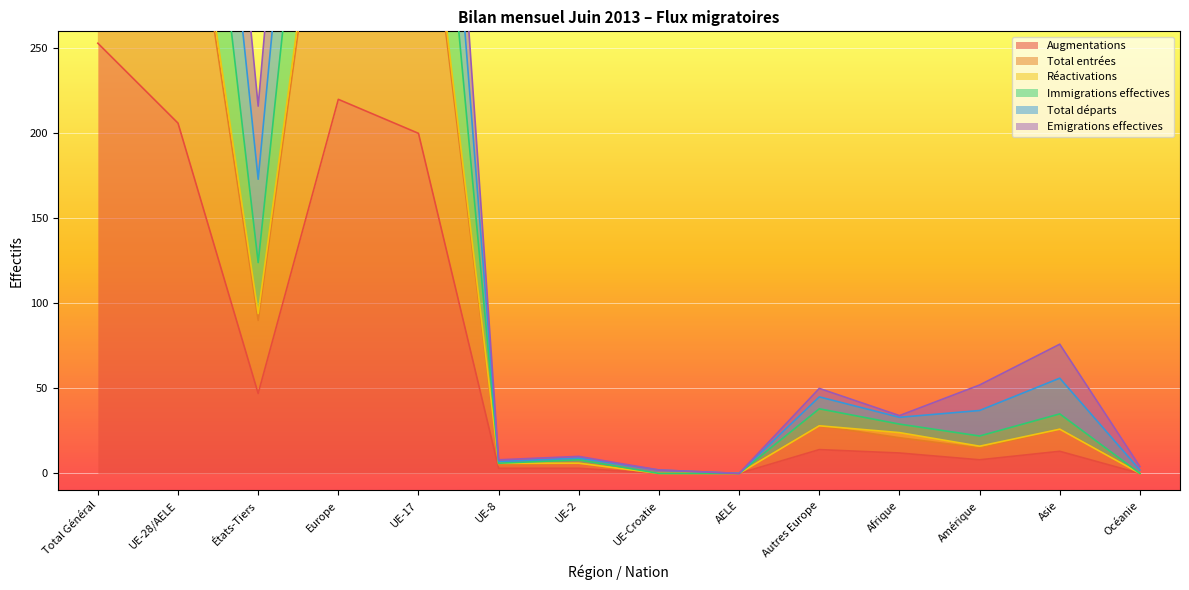

What is the sum of the Augmentations values at Océanie and UE-8?

3